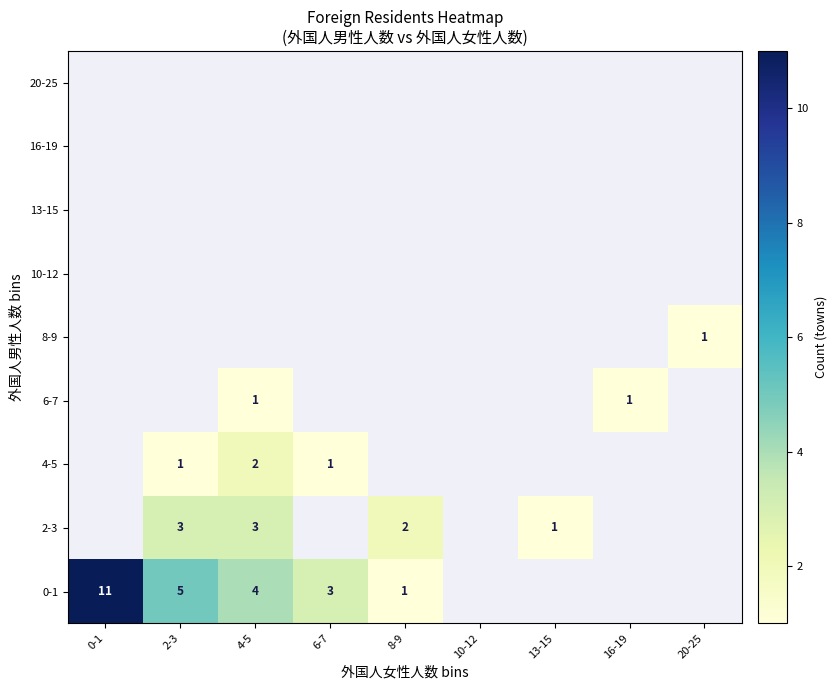

The 4-5 series shows 3 at 4-5. True or false?

False